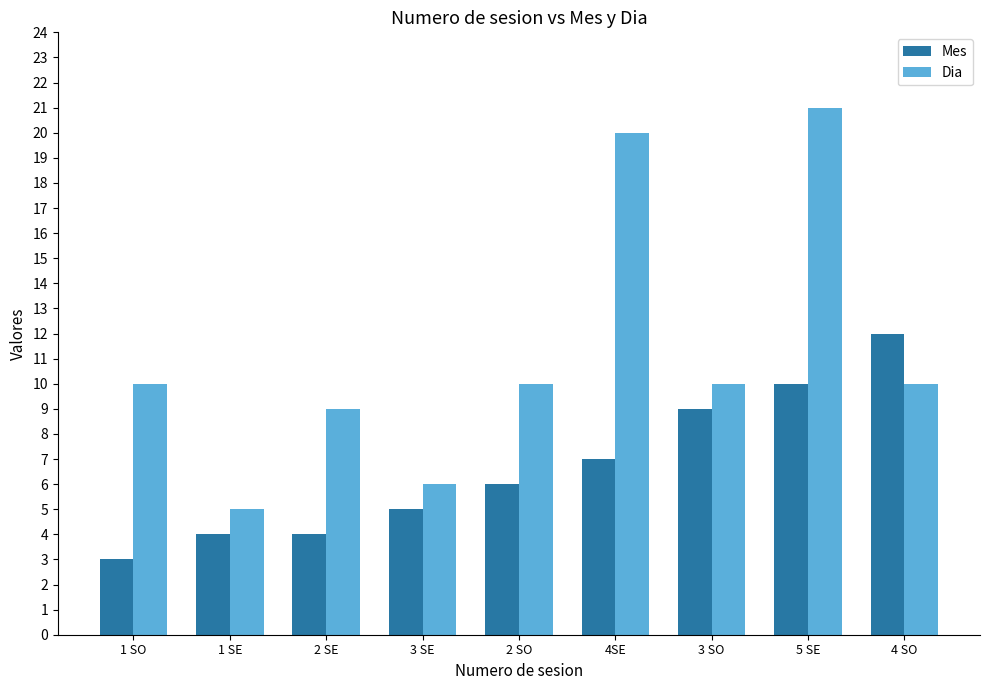

How many groups of bars are there?

9